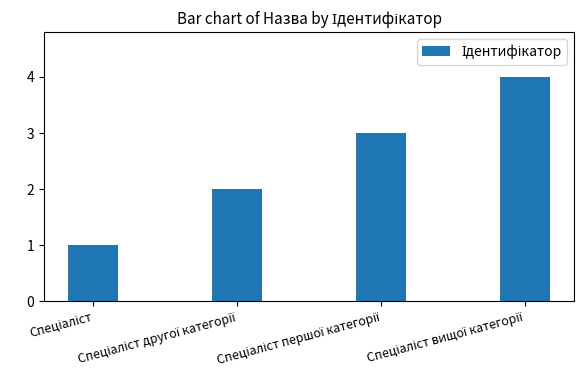

What is the maximum value shown in the chart?

4